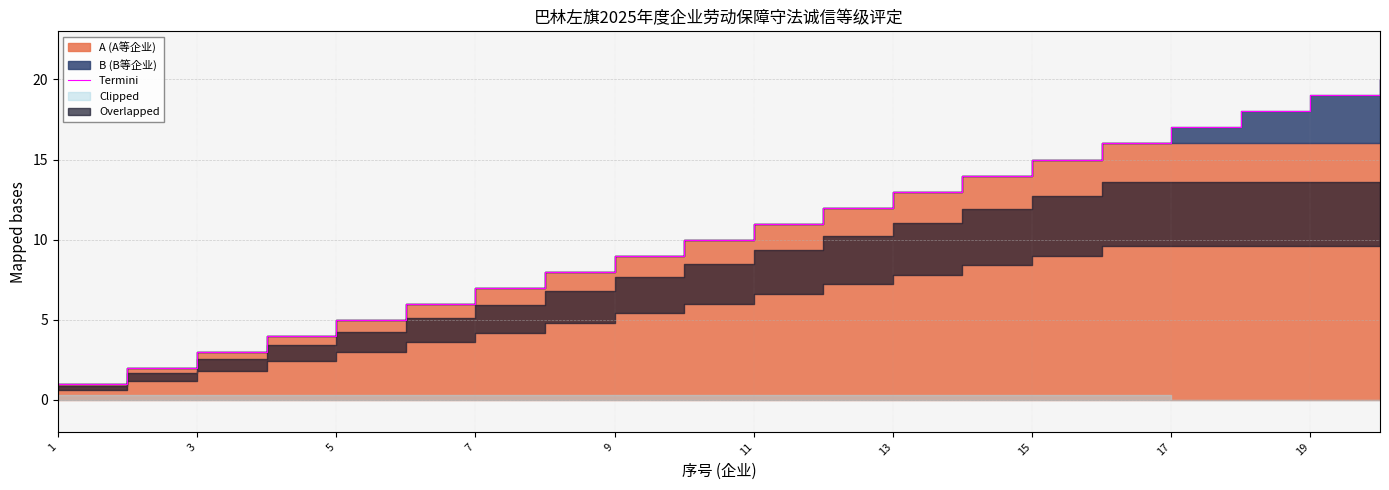

How many data points are less than 11?

10